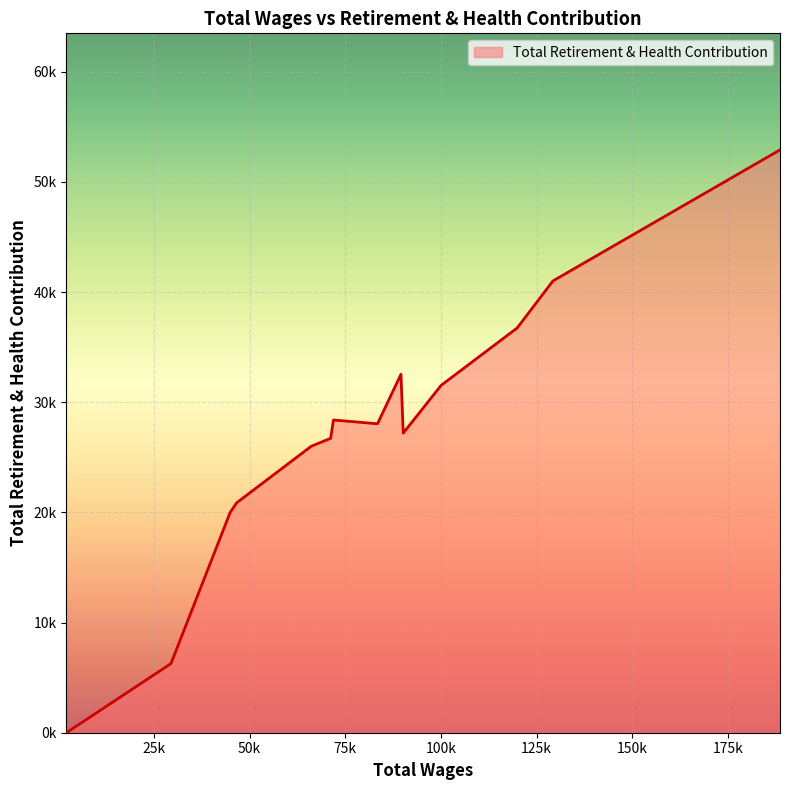

At which category does the data reach its first local peak?

89540.0